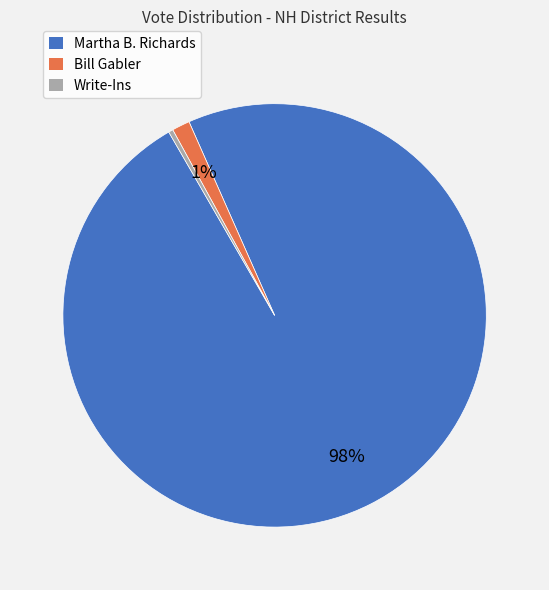

Between Write-Ins and Martha B. Richards, which is larger?

Martha B. Richards